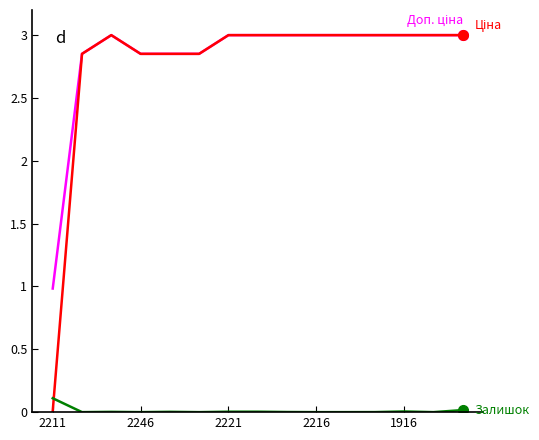

What is the maximum value shown in the chart?

3.0